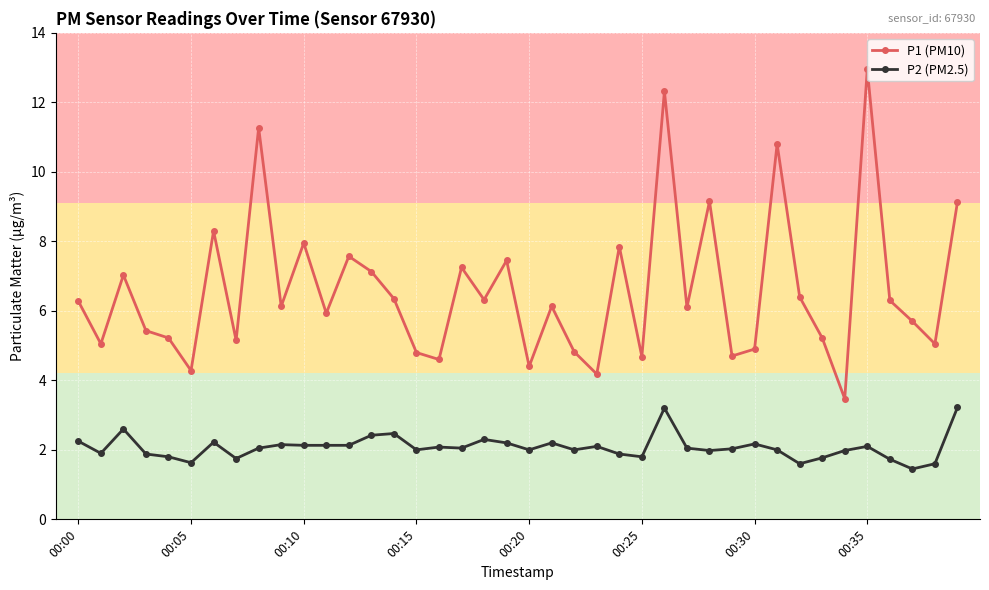

Which series has the largest total across all categories?

P1 (PM10)